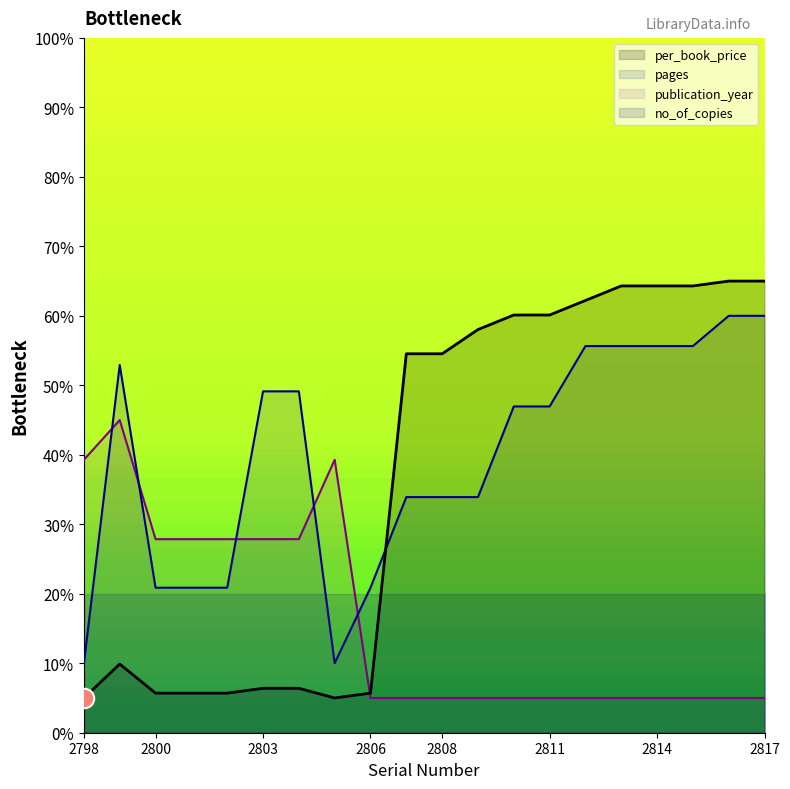

The per_book_price series shows 5.7 at 2806. True or false?

True